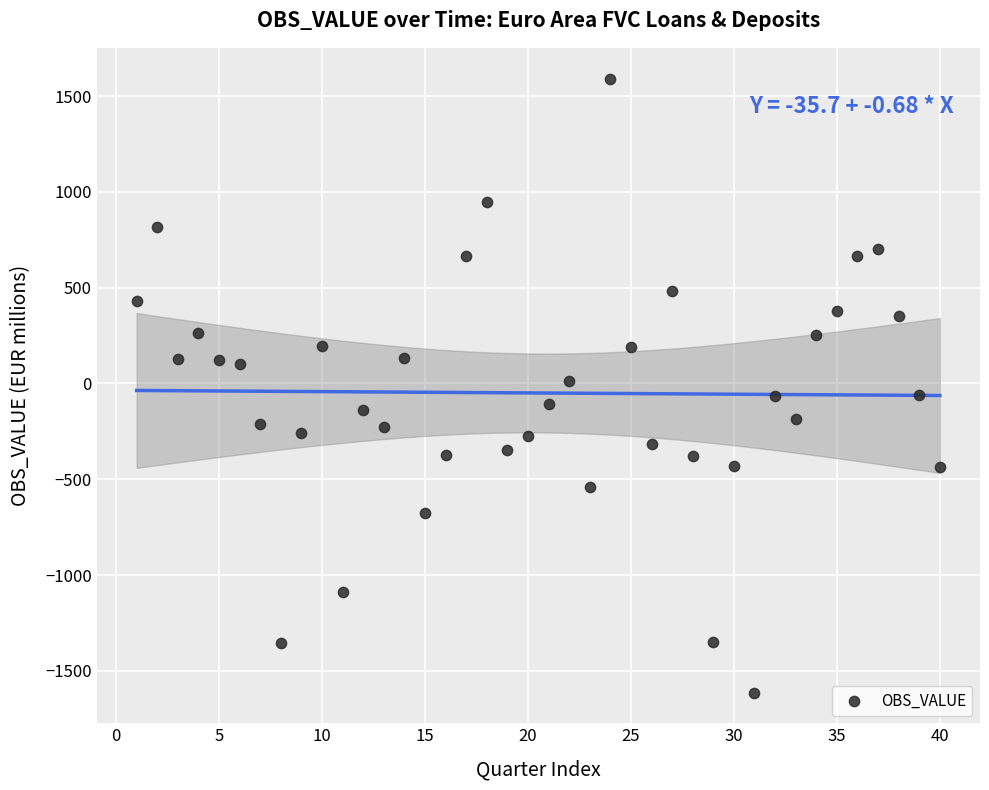

What is the range of Y values (max minus min)?

3205.7